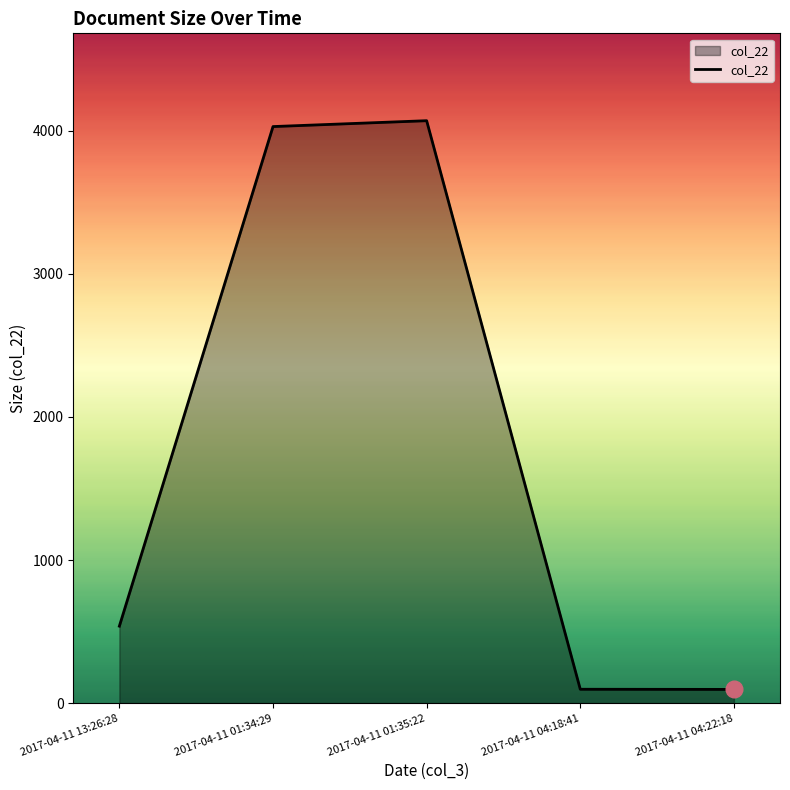

Which has a higher value, 2017-04-11 01:35:22 or 2017-04-11 13:26:28?

2017-04-11 01:35:22